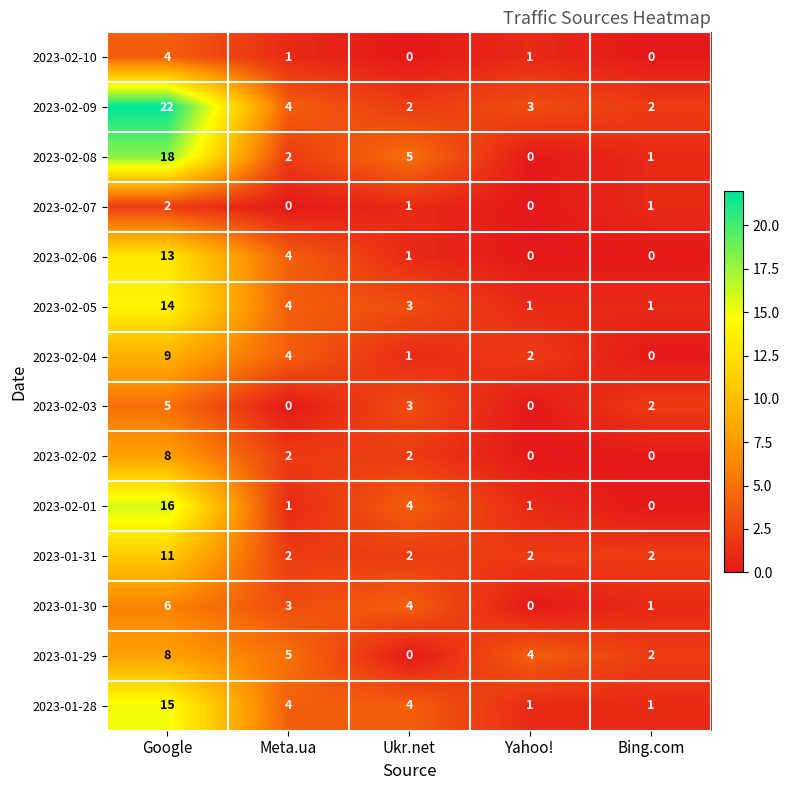

Which series has the largest total across all categories?

2023-02-09